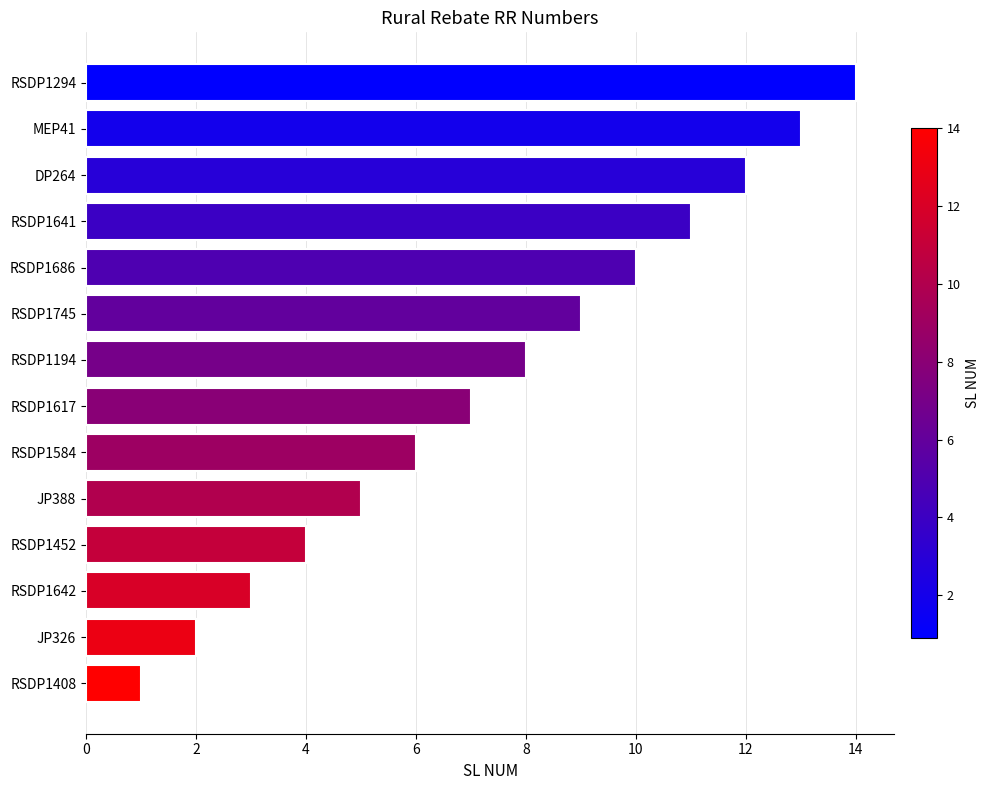

List the labels in order of value, largest first.

RSDP1294, MEP41, DP264, RSDP1641, RSDP1686, RSDP1745, RSDP1194, RSDP1617, RSDP1584, JP388, RSDP1452, RSDP1642, JP326, RSDP1408